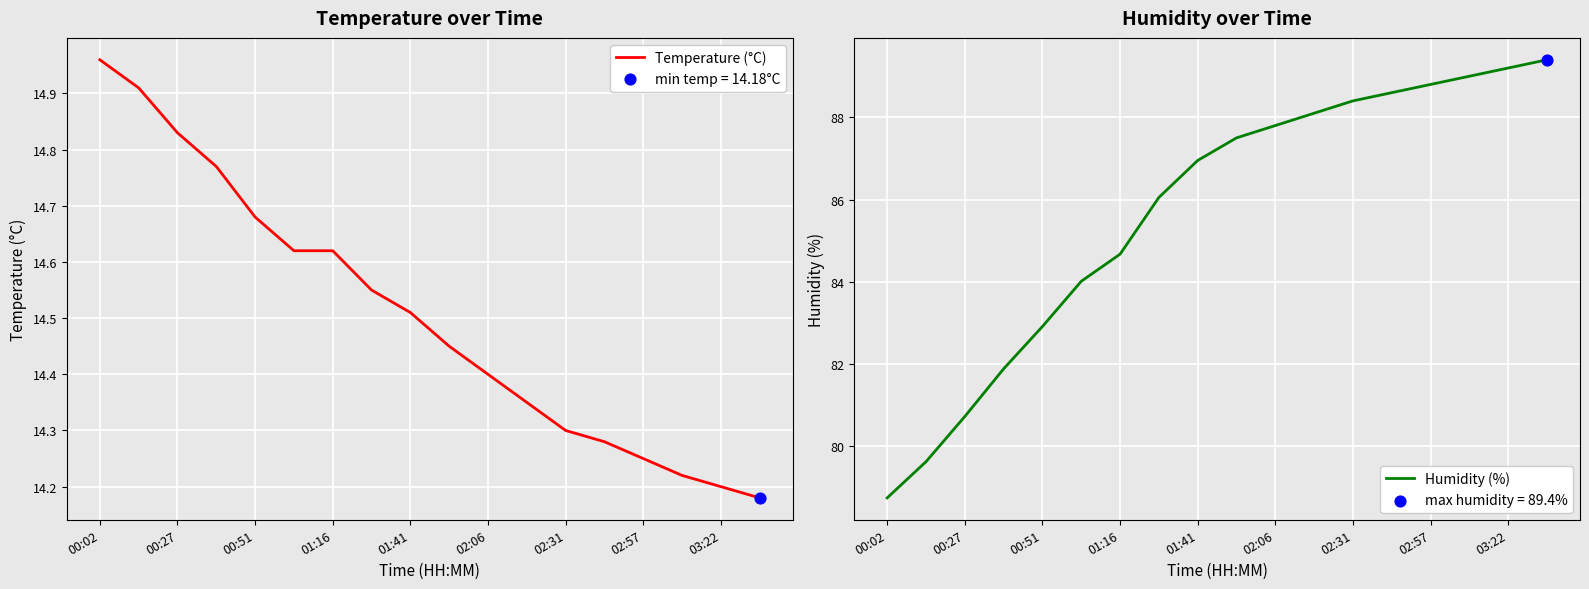

What are all the series names shown in the legend?

Temperature (°C), Humidity (%)